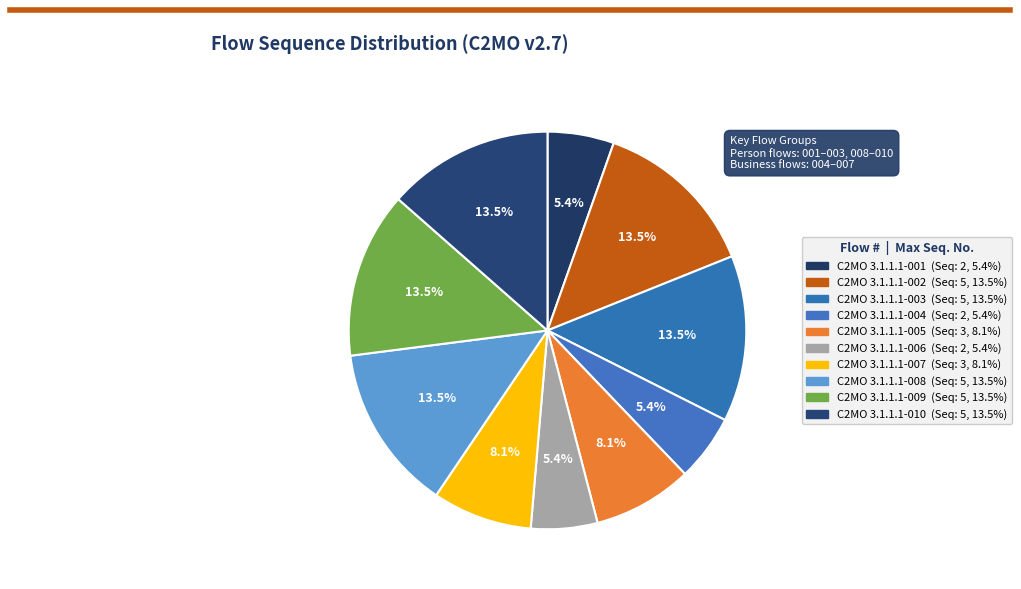

What is the total percentage of C2MO 3.1.1.1-002 and C2MO 3.1.1.1-007?

21.6%